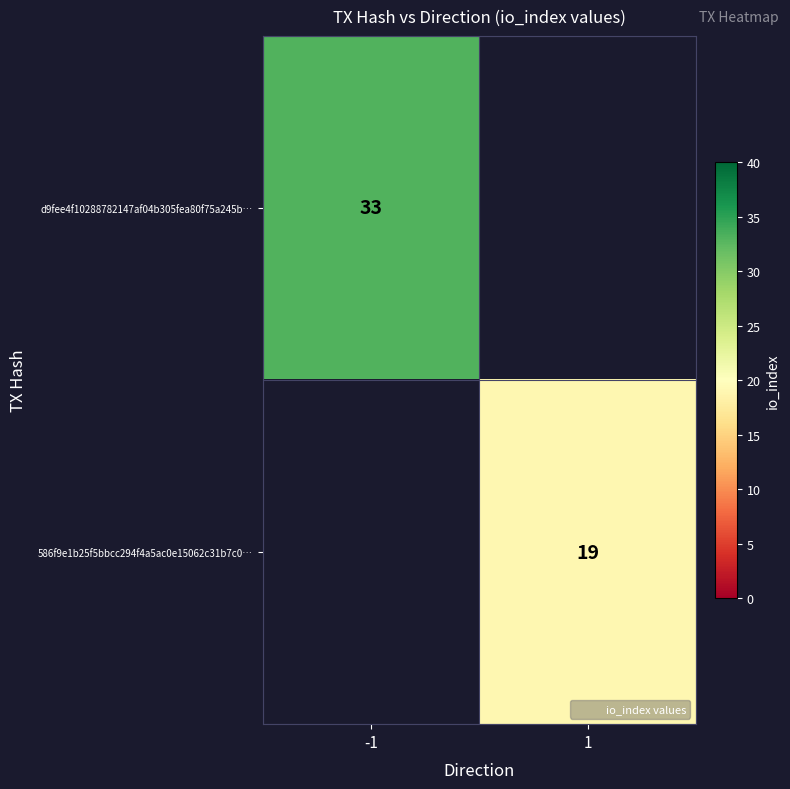

What is the smallest value displayed?

19.0